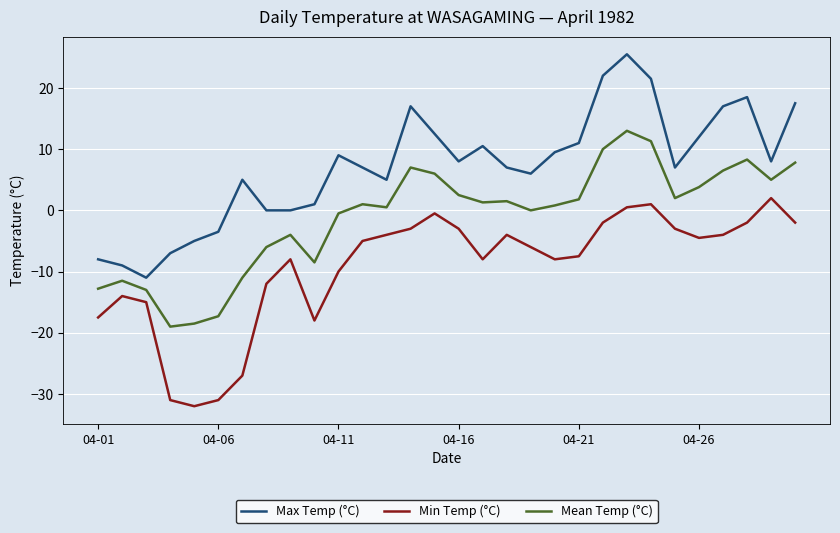

True or false: Min Temp (°C) and Mean Temp (°C) intersect in this chart.

False